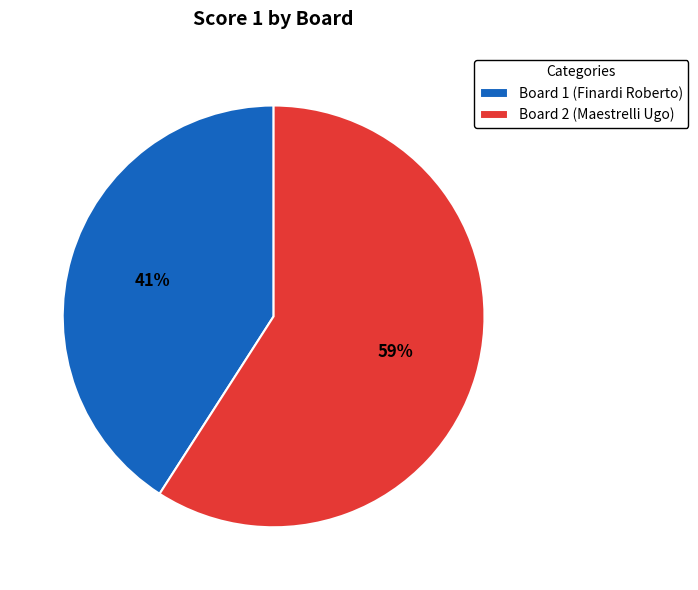

What is the ratio of the value at Board 2 (Maestrelli Ugo) to the value at Board 1 (Finardi Roberto)?

1.4